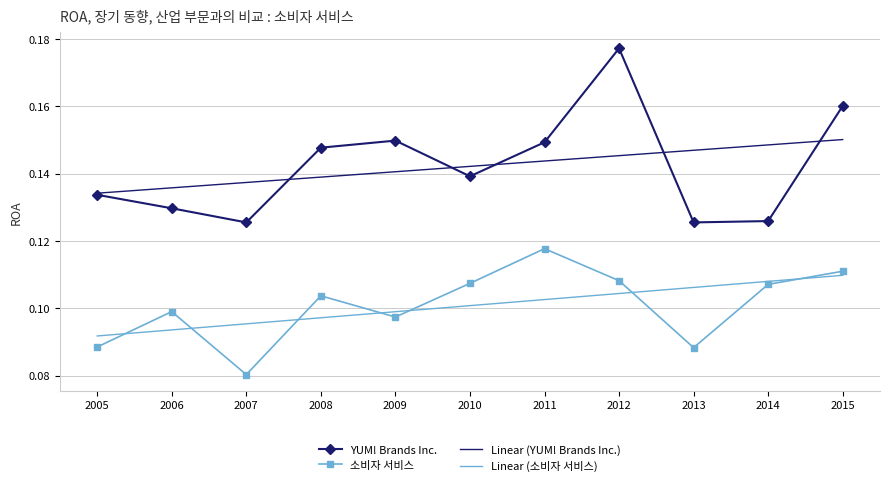

How many Linear (YUM! Brands Inc.) values are between 0 and 1?

11